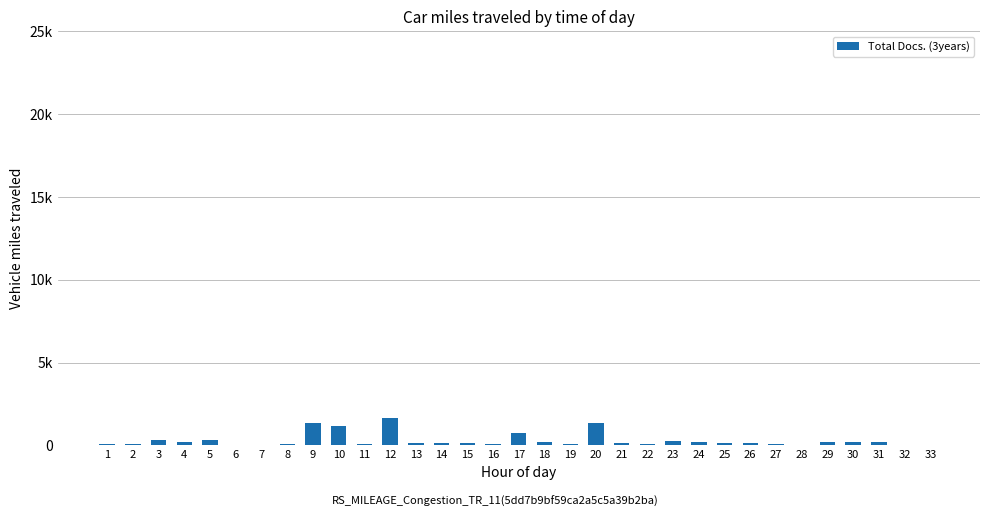

Is it true that the value at 21 is 246?

False